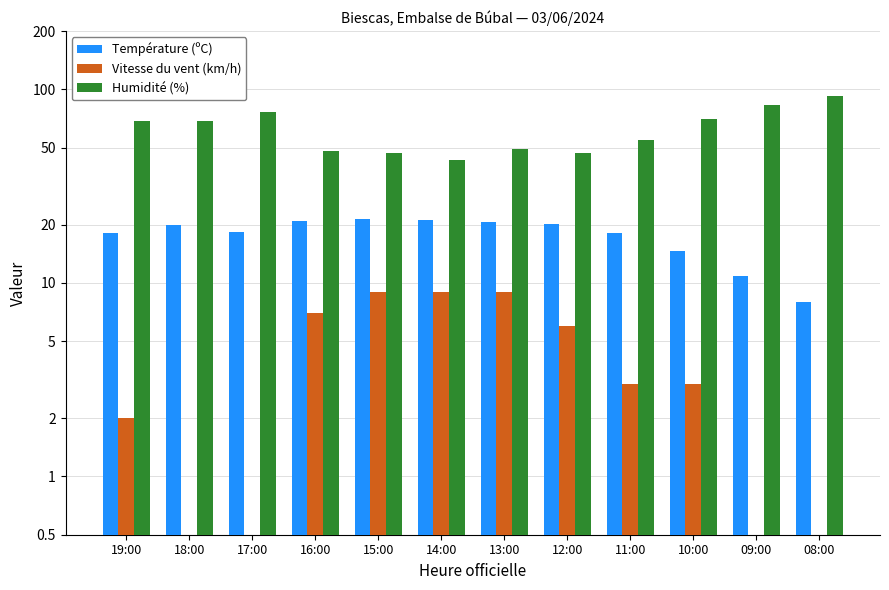

What is the lowest value of the Humidité (%) series?

43.0